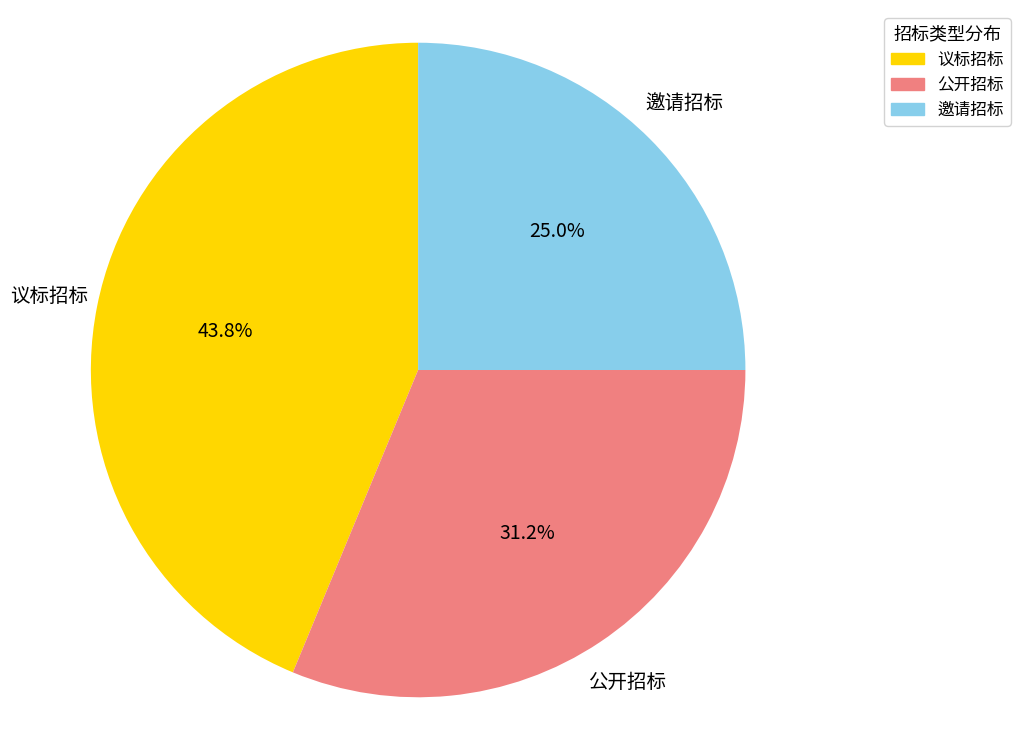

Does 邀请招标 account for over 50% of the chart?

No